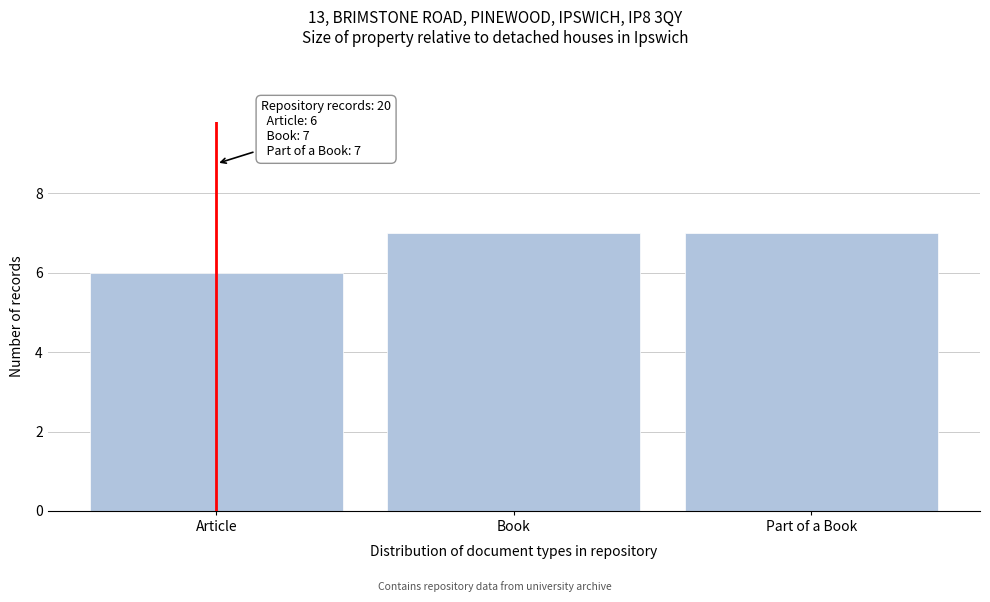

Reading left to right, what are all the values shown in this chart?

6	7	7